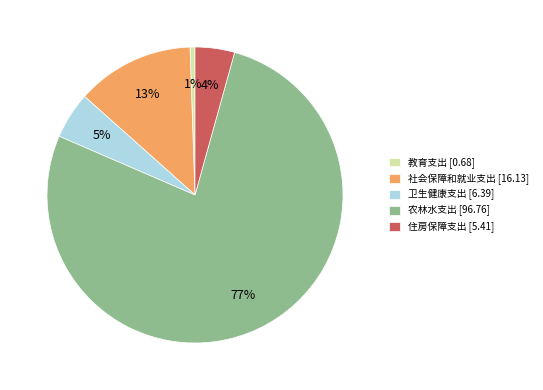

Which has a higher value, 农林水支出 [96.76] or 住房保障支出 [5.41]?

农林水支出 [96.76]